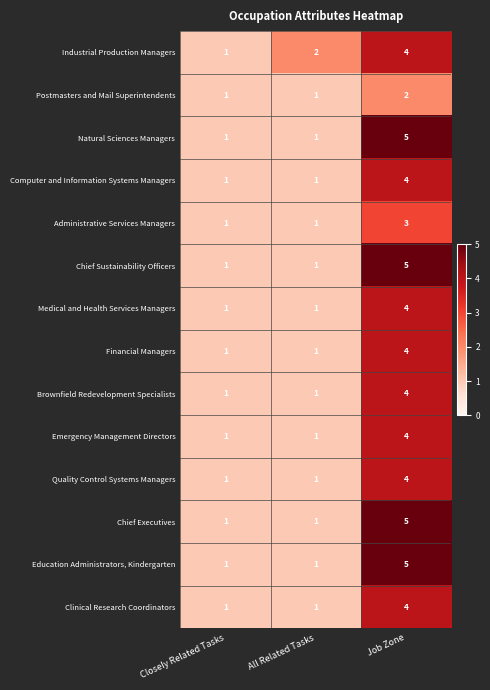

Between Closely Related Tasks and All Related Tasks, which series saw the biggest shift?

Industrial Production Managers